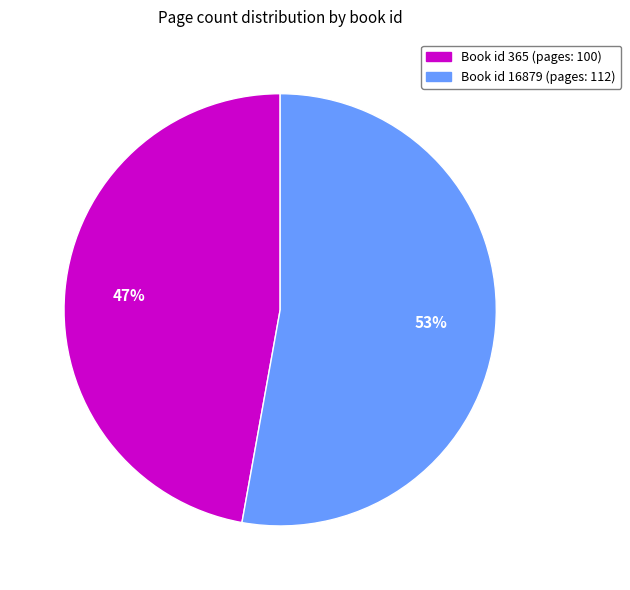

Is there any slice that represents more than half of the pie?

Yes